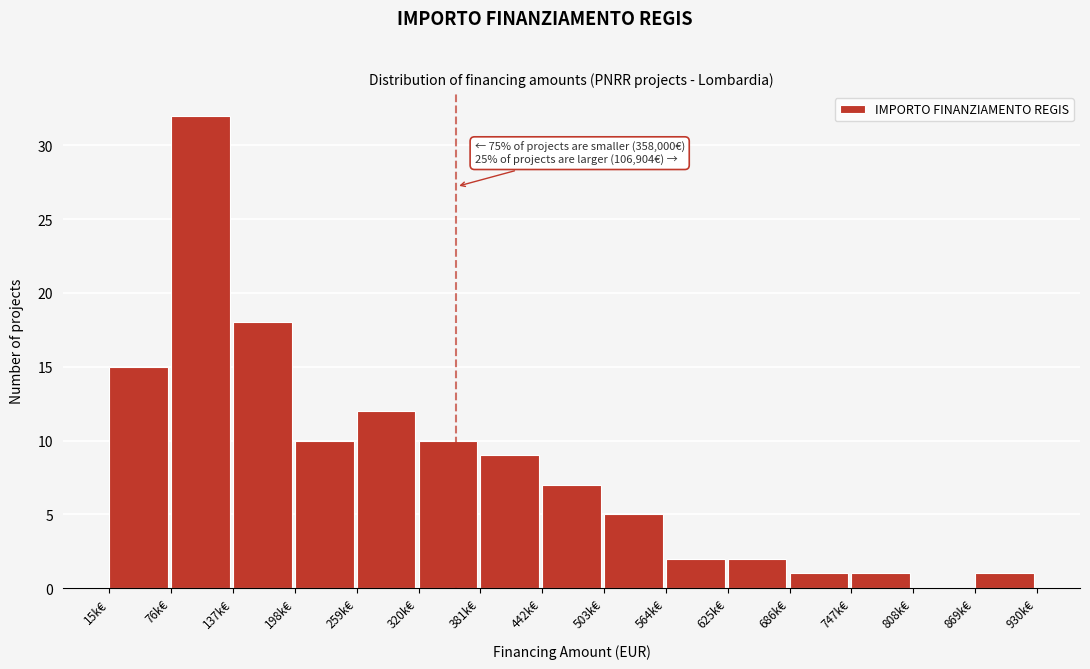

Reading right to left, extract all data points from this chart.

869k€=1	808k€=0	747k€=1	686k€=1	625k€=2	564k€=2	503k€=5	442k€=7	381k€=9	320k€=10	259k€=12	198k€=10	137k€=18	76k€=32	15k€=15